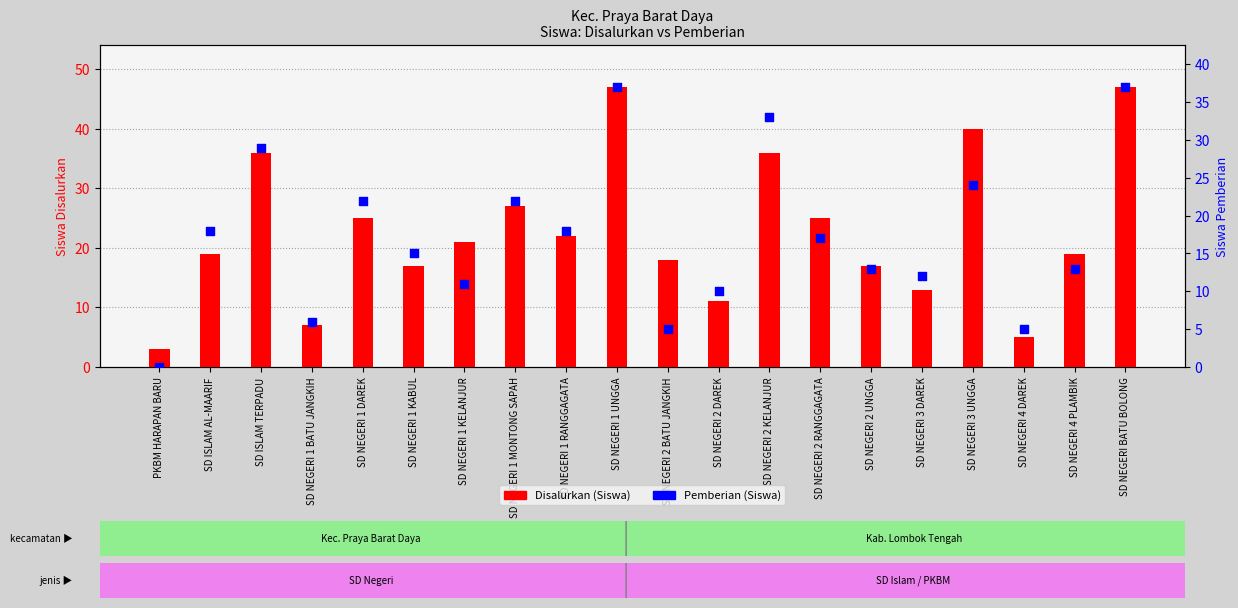

What are all the series names shown in the legend?

Disalurkan (Siswa), Pemberian (Siswa)